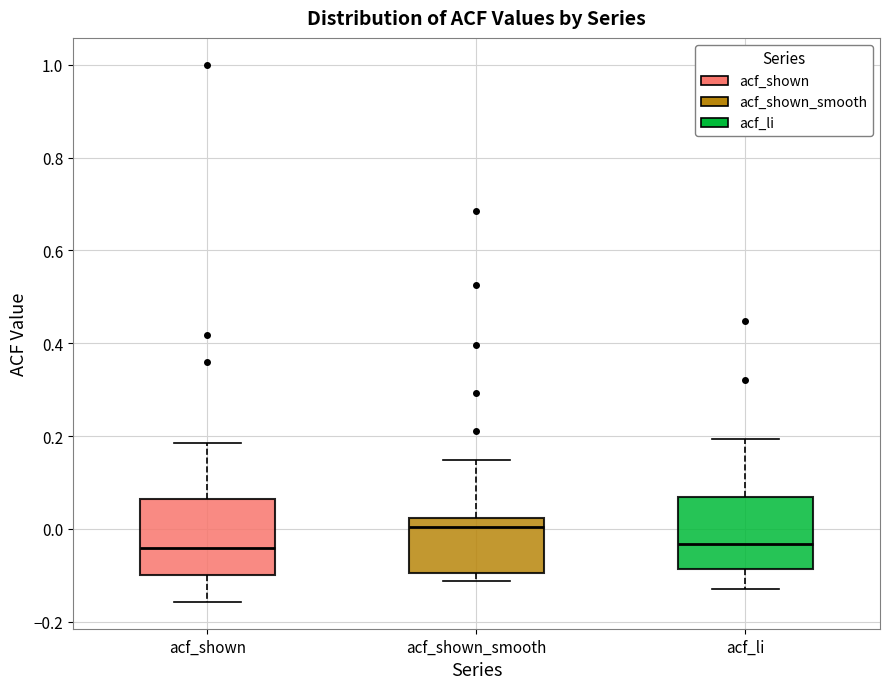

Where does the upper whisker of the box for acf_shown_smooth end on the y-axis? The values are not printed on the chart, so give them approximately, as read against the axis.

0.14